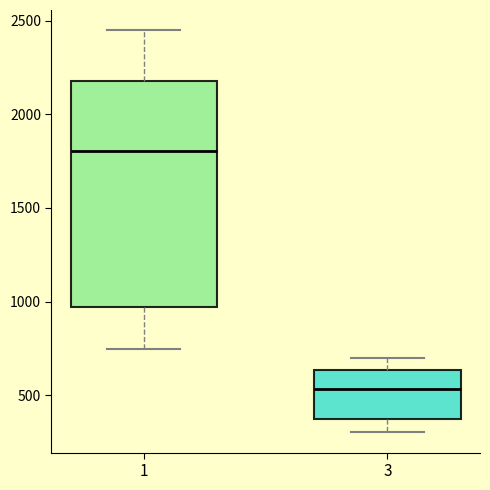

Reading left to right, transcribe this box plot: for each box, give where its median line is, the range the box spans, and where its two whiskers end, as read against the y-axis. The values are not printed on the chart, so give them approximately, as read against the axis.

1: median 1800, box 950 to 2200, whiskers 750 to 2450
3: median 550, box 400 to 650, whiskers 300 to 700